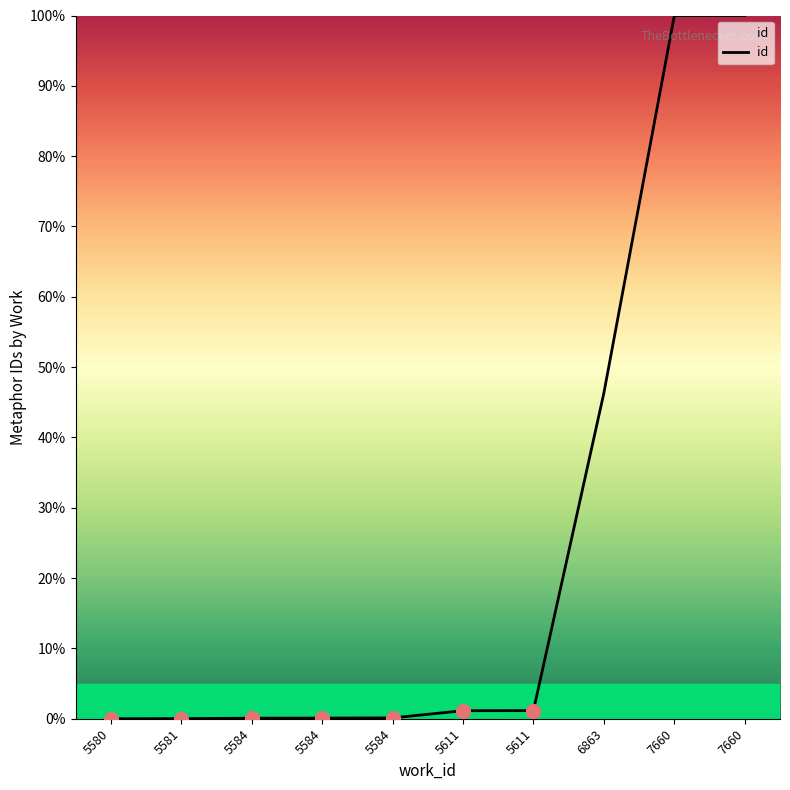

Is this an area chart (filled region under the line)?

Yes